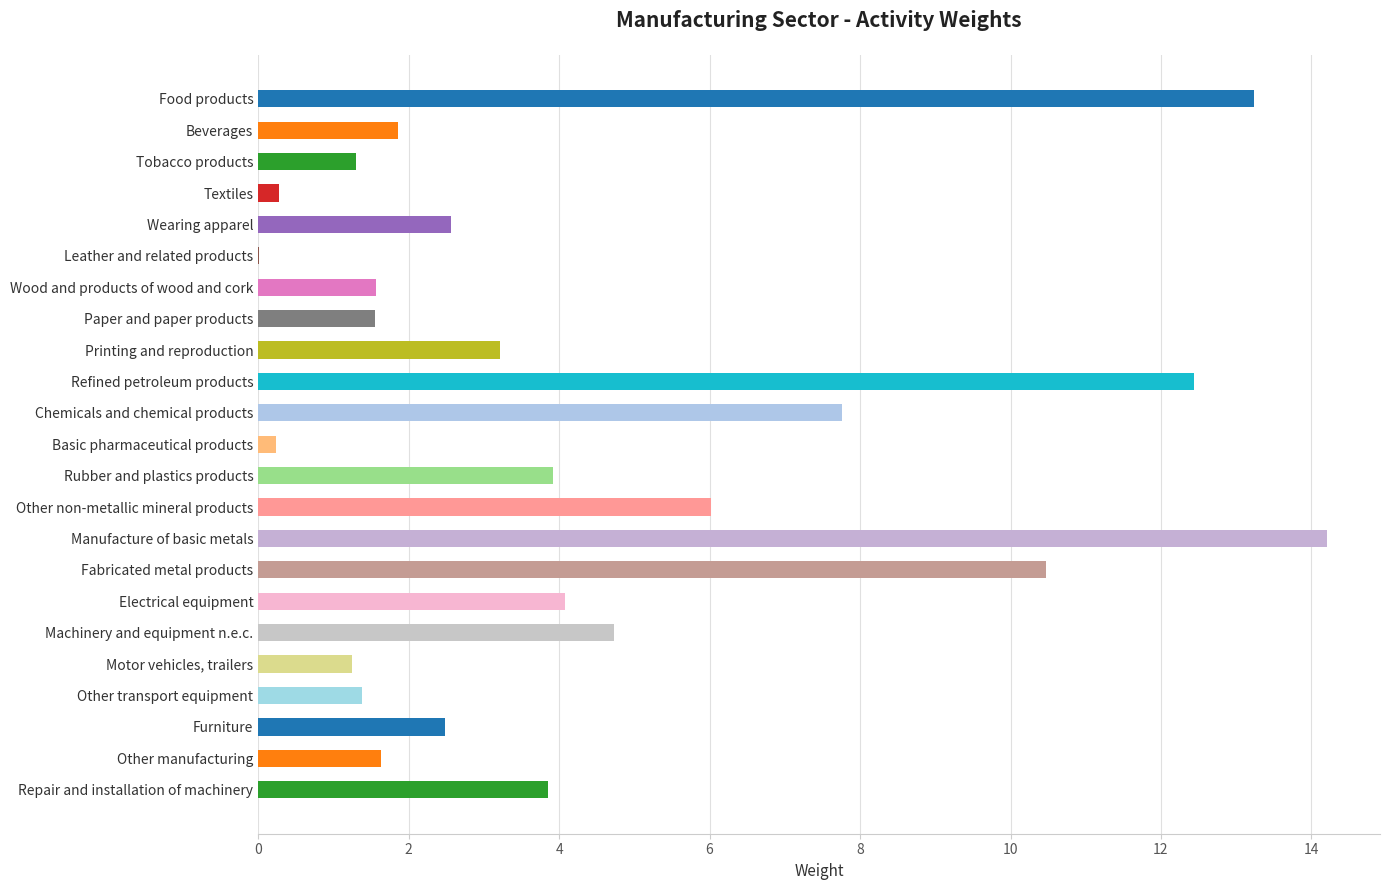

Which has a higher value, Wood and products of wood and cork or Repair and installation of machinery?

Repair and installation of machinery